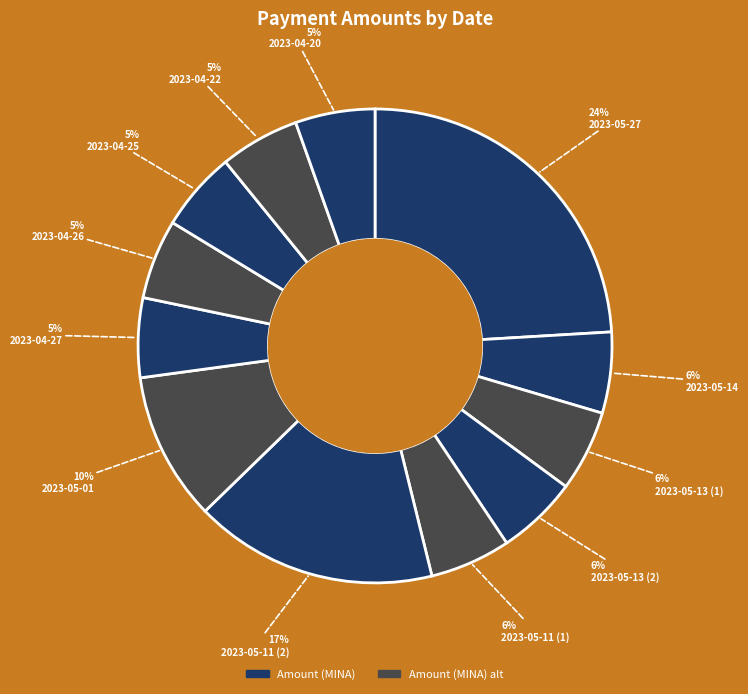

Does any single category account for the majority?

No